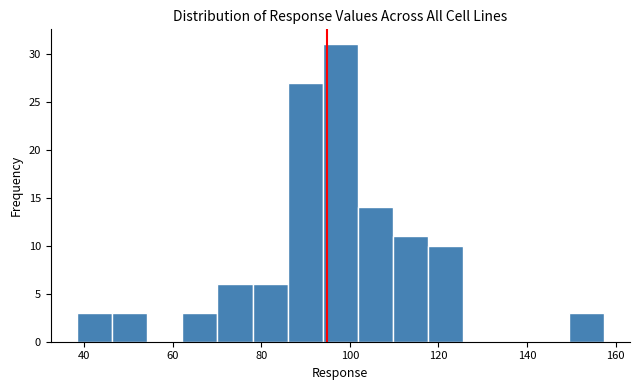

Read against the x-axis, roughly where is the centre of the tallest bar?

98